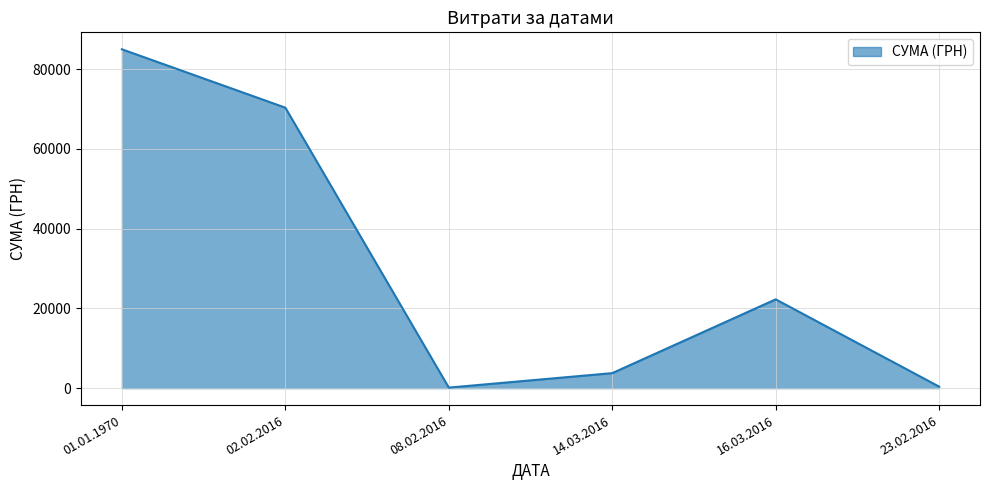

At which category does the data reach its first local peak?

16.03.2016